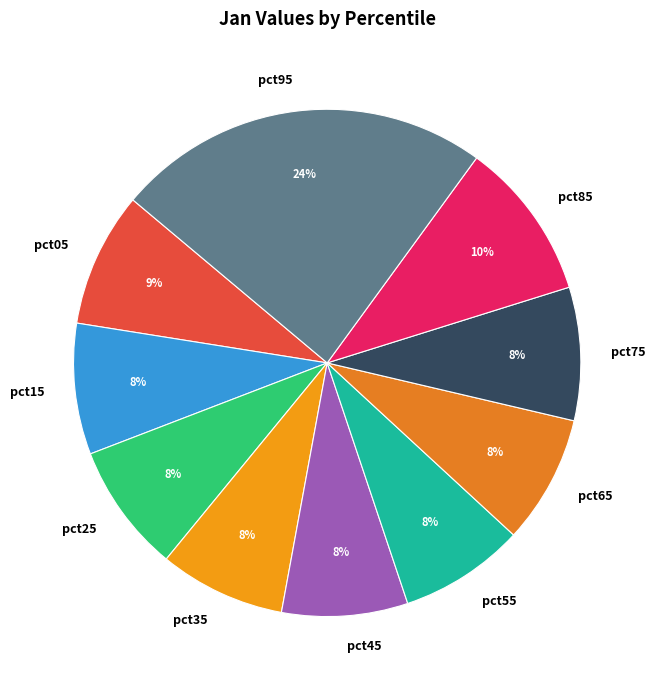

What percentage is the pct15 slice, to the nearest percent?

8%